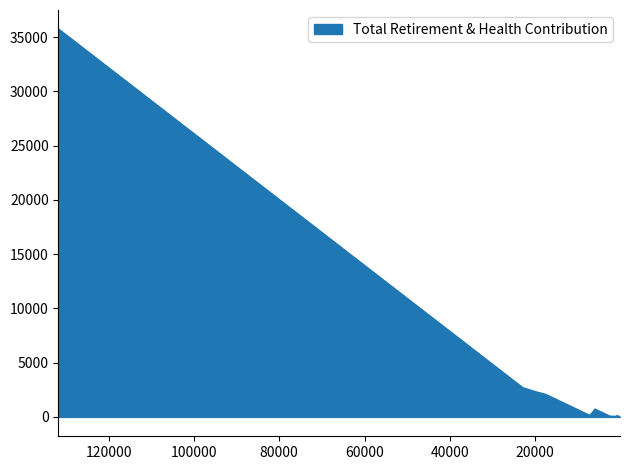

What is the sum of the values at 19512.0 and 19643.0?

4502